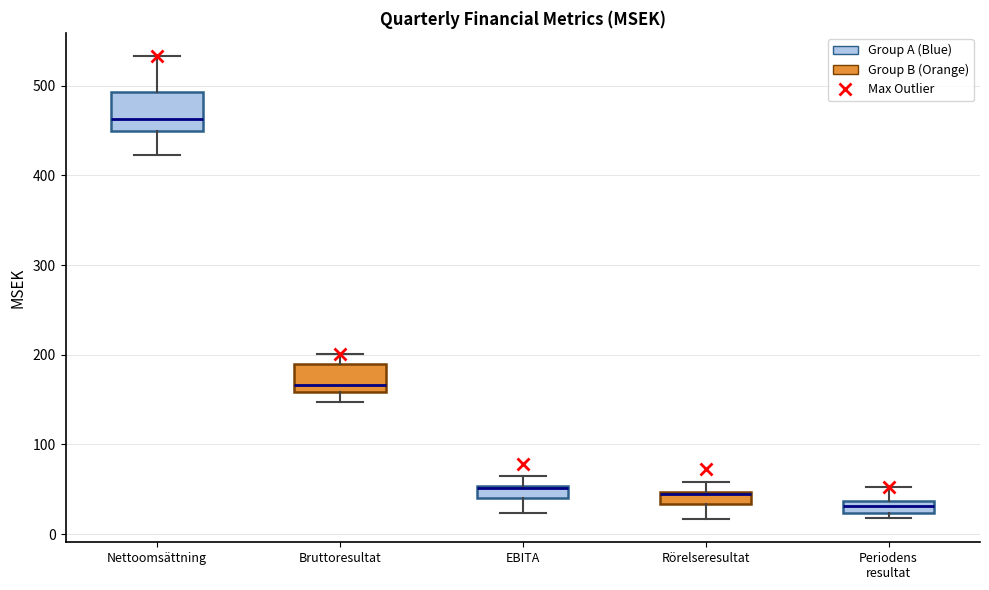

Where is the upper edge of the box for Nettoomsättning on the y-axis? The values are not printed on the chart, so give them approximately, as read against the axis.

490